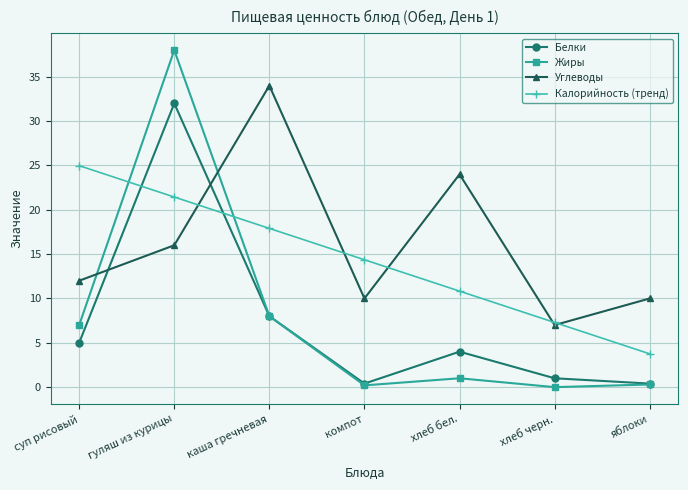

What is the average value of the Жиры series?

7.8